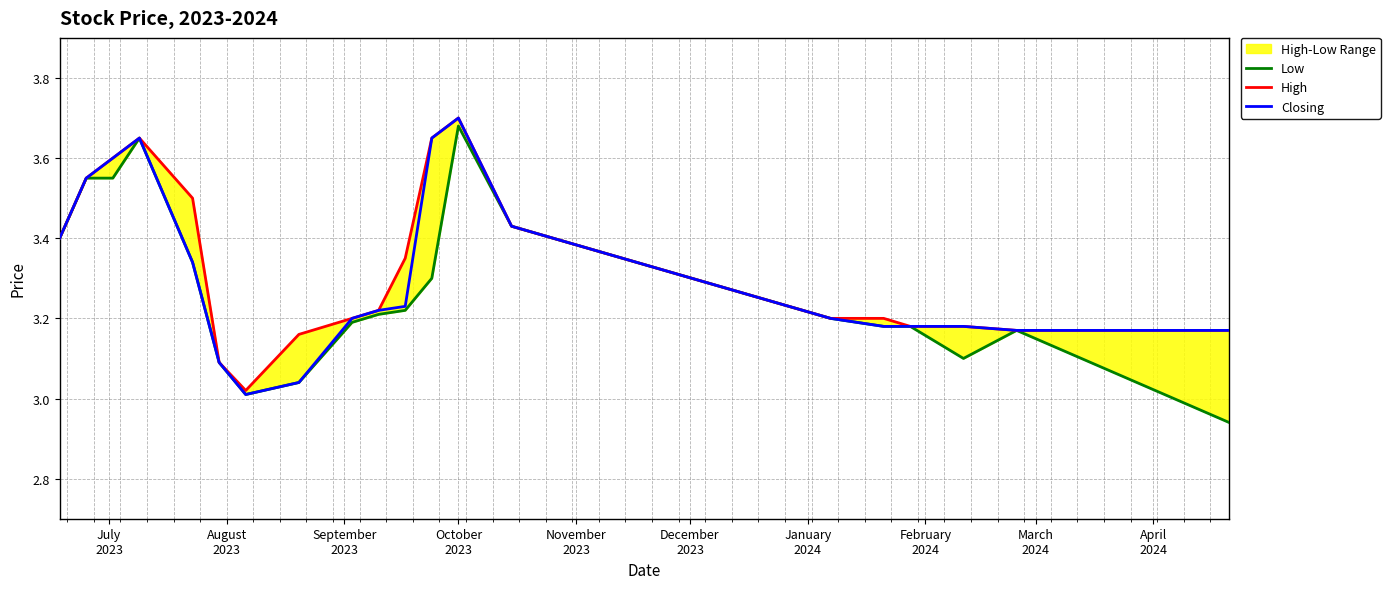

List the series in order of their overall mean, lowest first.

Low, Closing, High